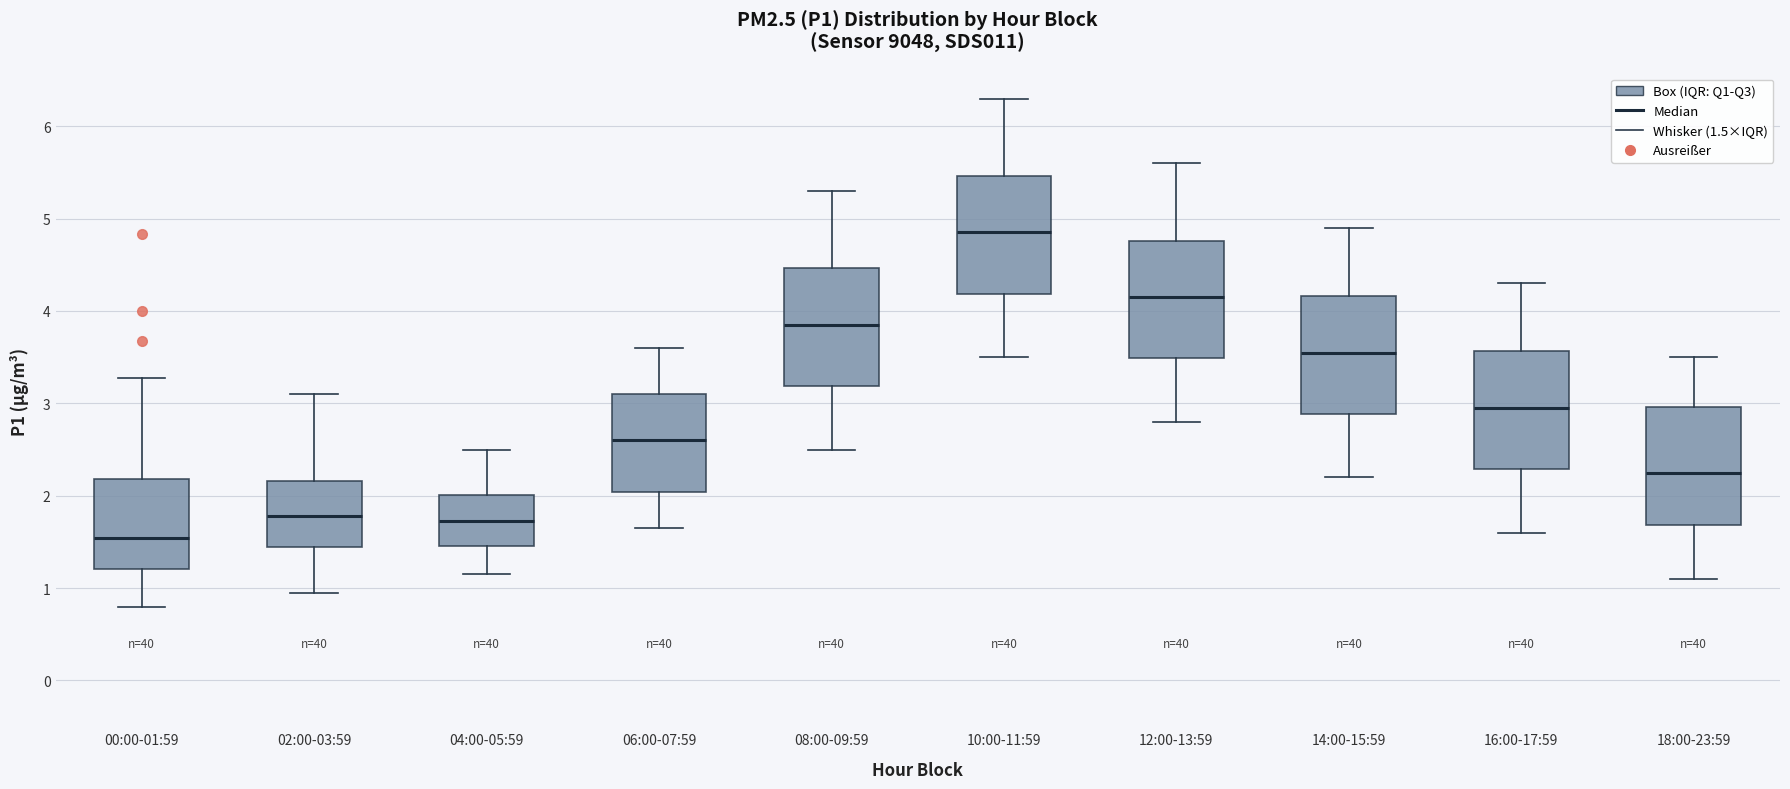

Reading left to right, transcribe this box plot: for each box, give where its median line is, the range the box spans, and where its two whiskers end, as read against the y-axis. The values are not printed on the chart, so give them approximately, as read against the axis.

00:00-01:59: median 1.5, box 1.2 to 2.2, whiskers 0.8 to 3.3
02:00-03:59: median 1.8, box 1.4 to 2.2, whiskers 1.0 to 3.1
04:00-05:59: median 1.7, box 1.5 to 2.0, whiskers 1.2 to 2.5
06:00-07:59: median 2.6, box 2.0 to 3.1, whiskers 1.7 to 3.6
08:00-09:59: median 3.9, box 3.2 to 4.5, whiskers 2.5 to 5.3
10:00-11:59: median 4.9, box 4.2 to 5.5, whiskers 3.5 to 6.3
12:00-13:59: median 4.2, box 3.5 to 4.8, whiskers 2.8 to 5.6
14:00-15:59: median 3.6, box 2.9 to 4.2, whiskers 2.2 to 4.9
16:00-17:59: median 3.0, box 2.3 to 3.6, whiskers 1.6 to 4.3
18:00-23:59: median 2.3, box 1.7 to 3.0, whiskers 1.1 to 3.5